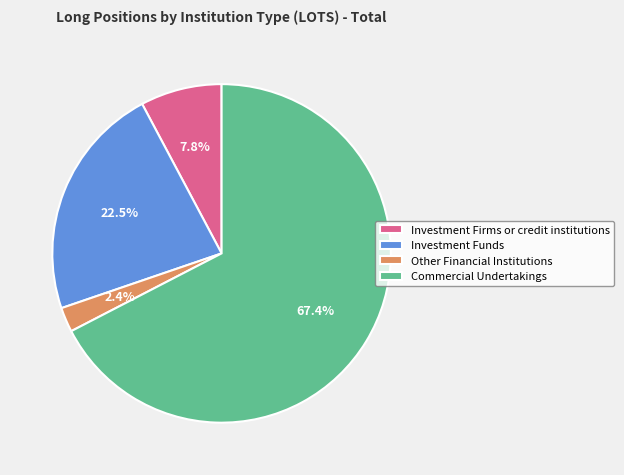

Combined, do Investment Firms or credit institutions and Investment Funds account for over 50%?

No